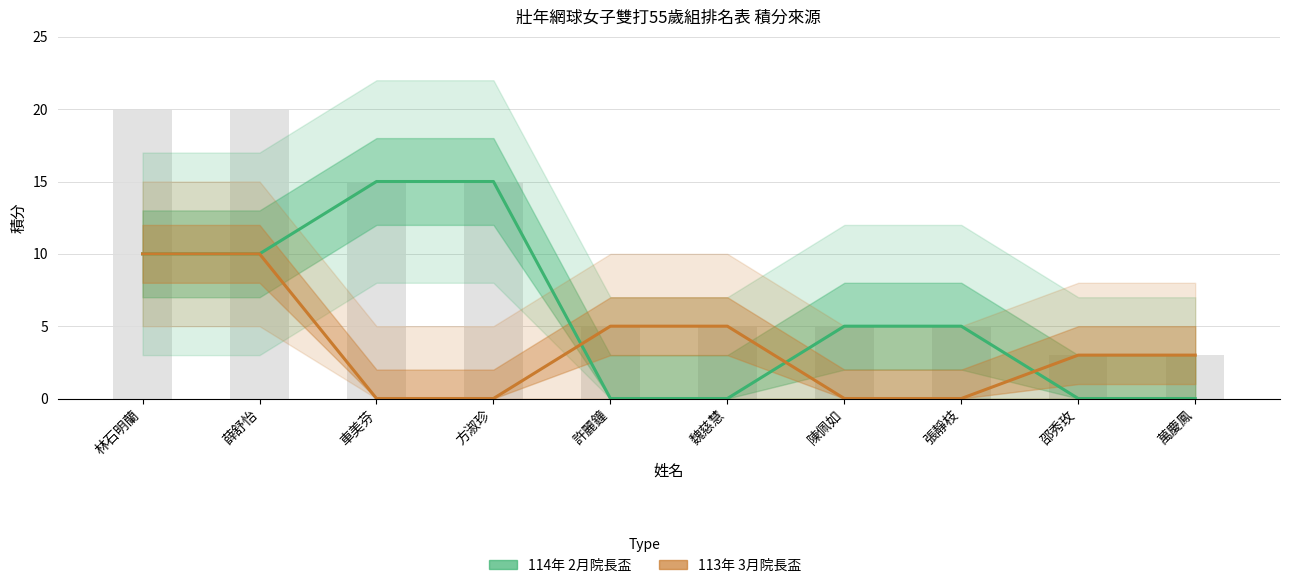

True or false: 114年 2月院長盃 has a value of 15 at 車美芬.

True